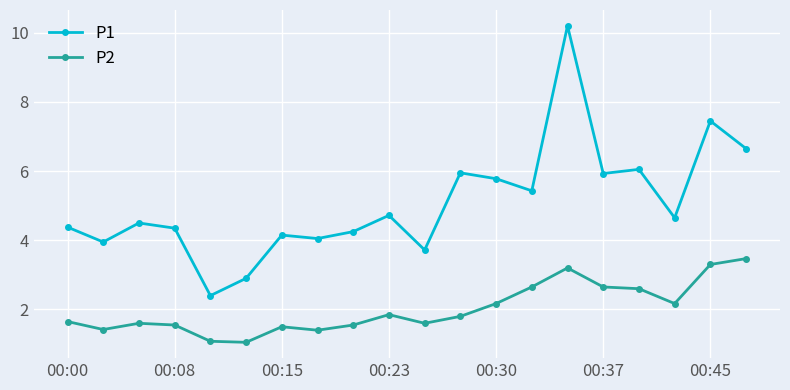

At how many categories does at least one series exceed 3?

18